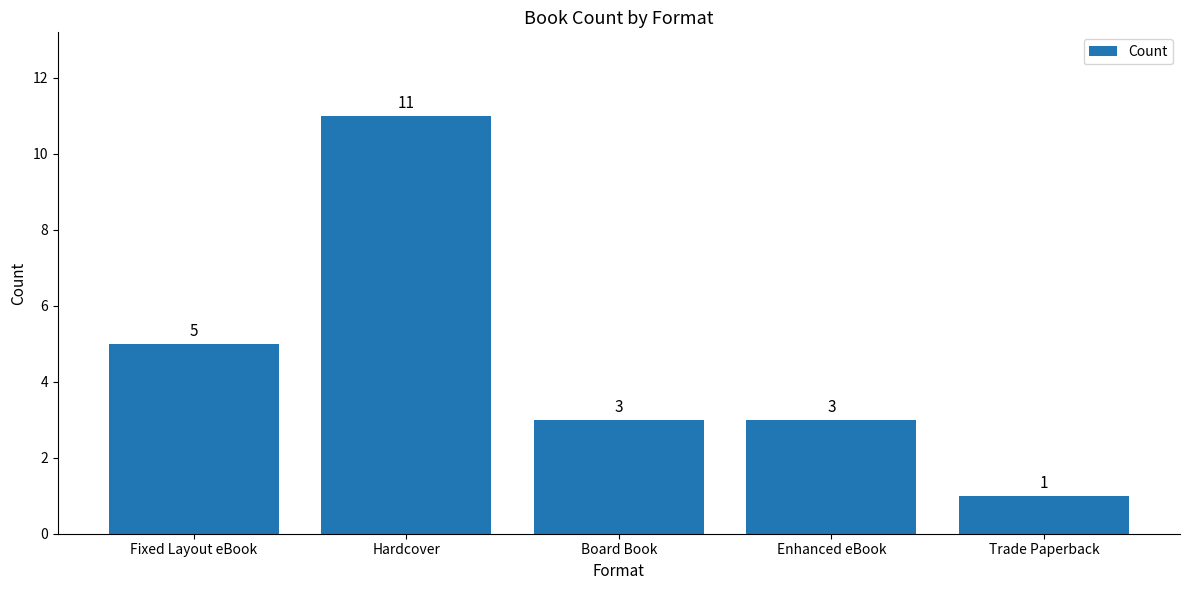

What is the change in value from Hardcover to Board Book?

-8